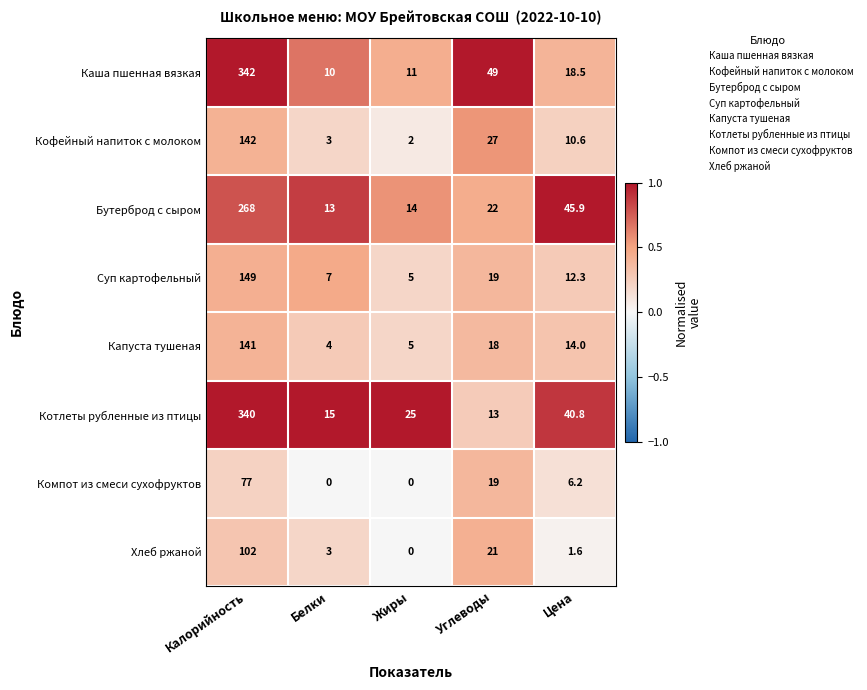

Count the number of categories in the chart.

5